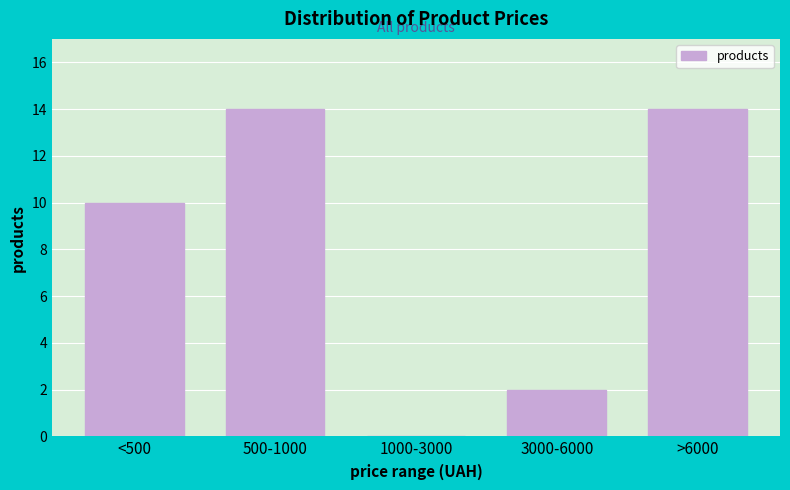

Reading left to right, transcribe all the data shown in this chart.

<500=10	500-1000=14	1000-3000=0	3000-6000=2	>6000=14